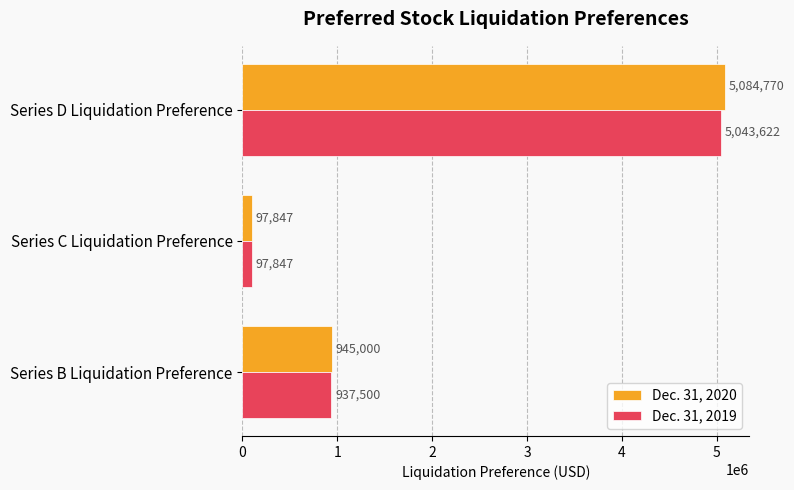

At which label is Dec. 31, 2020 closest to 2591308?

Series B Liquidation Preference